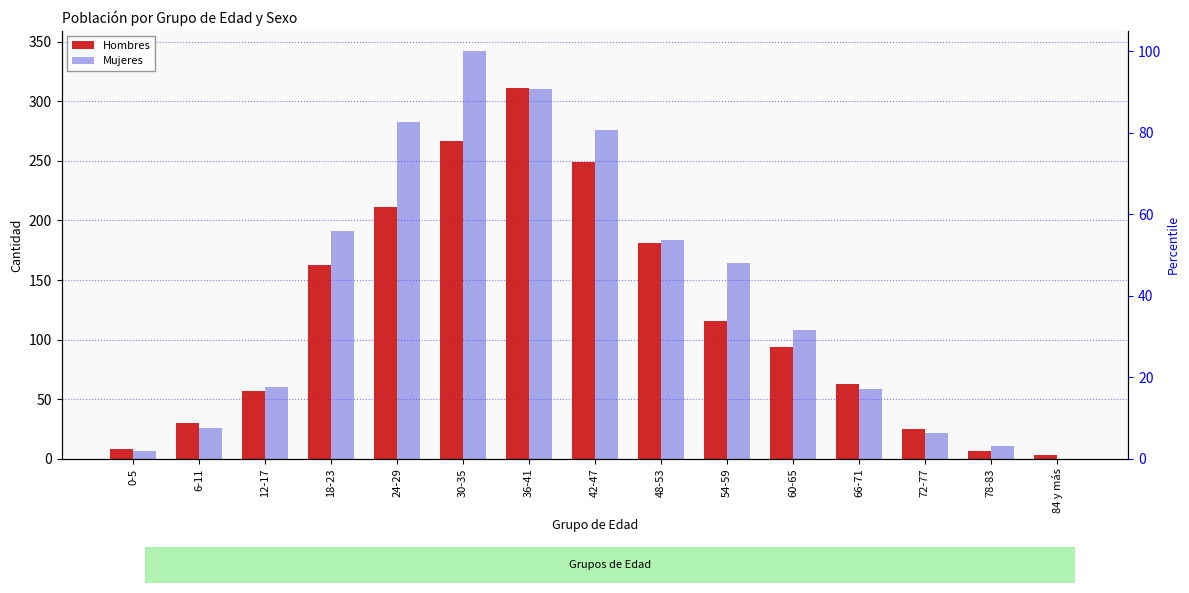

Reading right to left, transcribe all the data shown in this chart.

Hombres: 84 y más=3	78-83=7	72-77=25	66-71=63	60-65=94	54-59=116	48-53=181	42-47=249	36-41=311	30-35=267	24-29=211	18-23=163	12-17=57	6-11=30	0-5=8
Mujeres: 84 y más=0	78-83=11	72-77=22	66-71=59	60-65=108	54-59=164	48-53=184	42-47=276	36-41=310	30-35=342	24-29=283	18-23=191	12-17=60	6-11=26	0-5=7